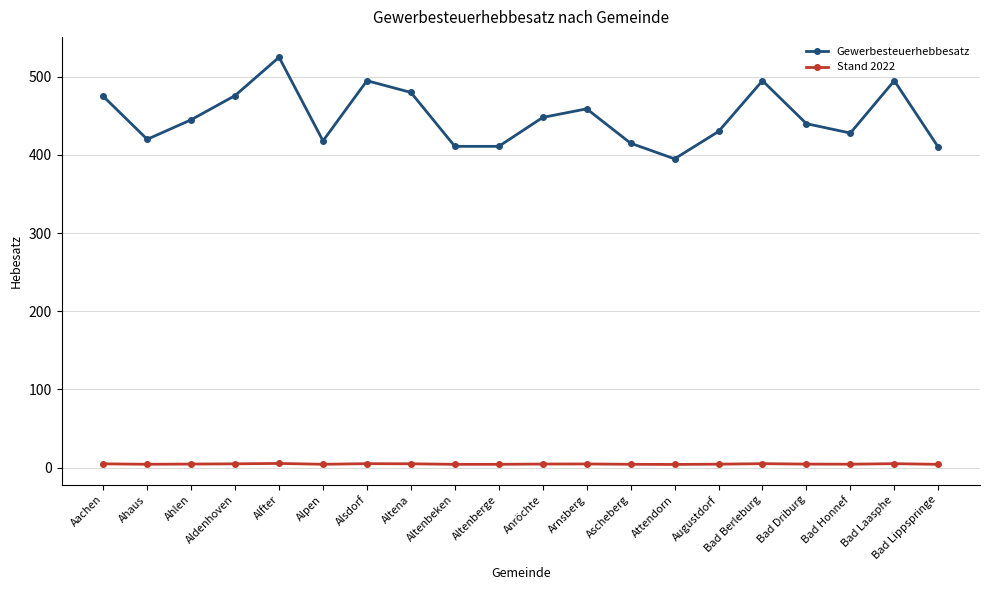

True or false: Gewerbesteuerhebbesatz has a value of 691.6 at Alfter.

False